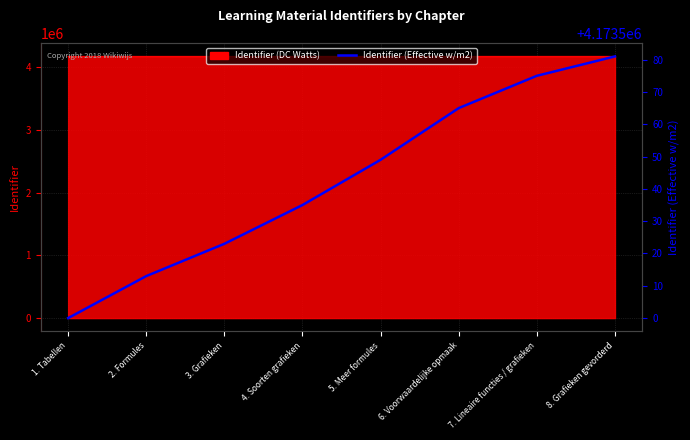

What value does the data have at 5. Meer formules, to the nearest 5?

4173550